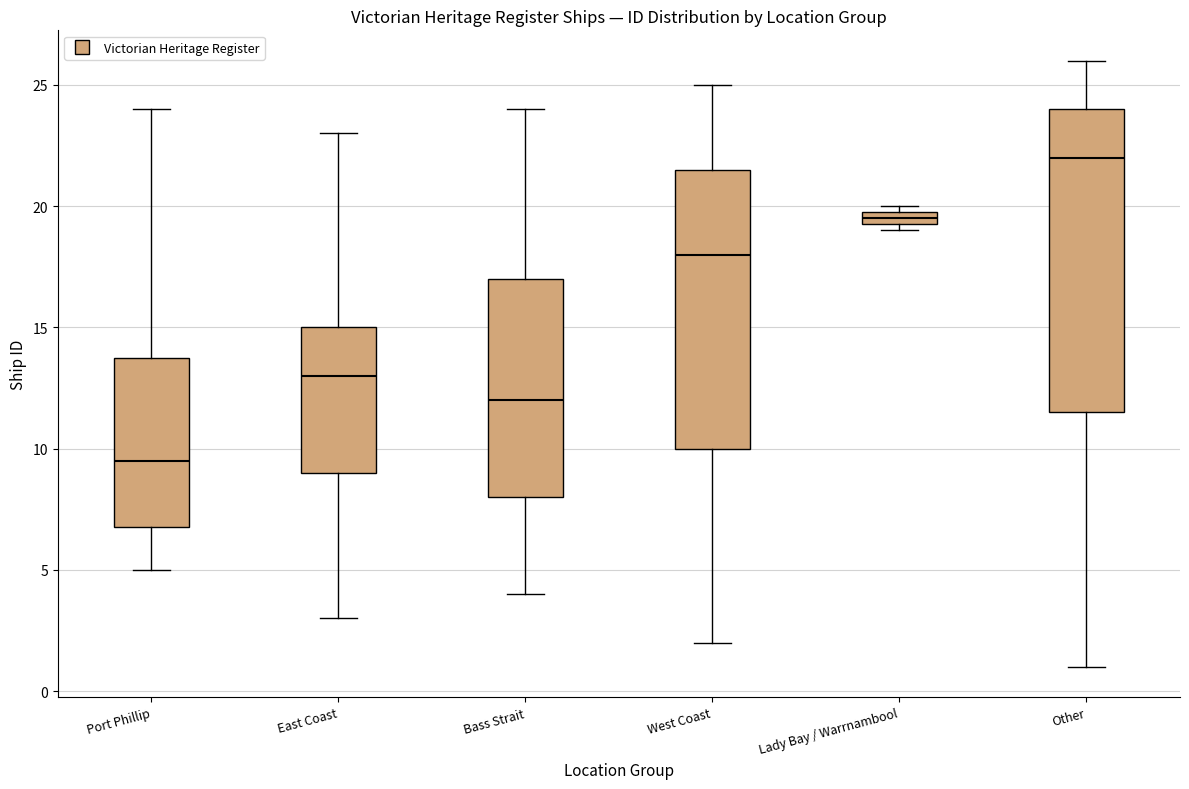

Which box is the tallest, from its lower edge to its upper edge?

Other